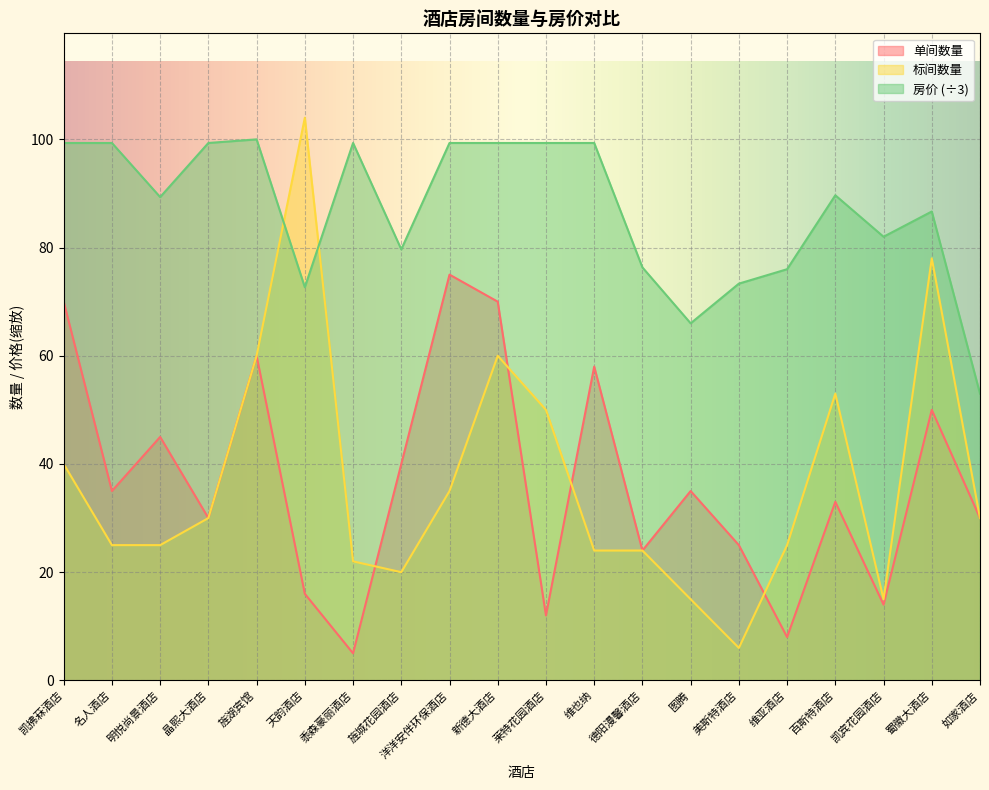

How many categories are shown in the chart?

20